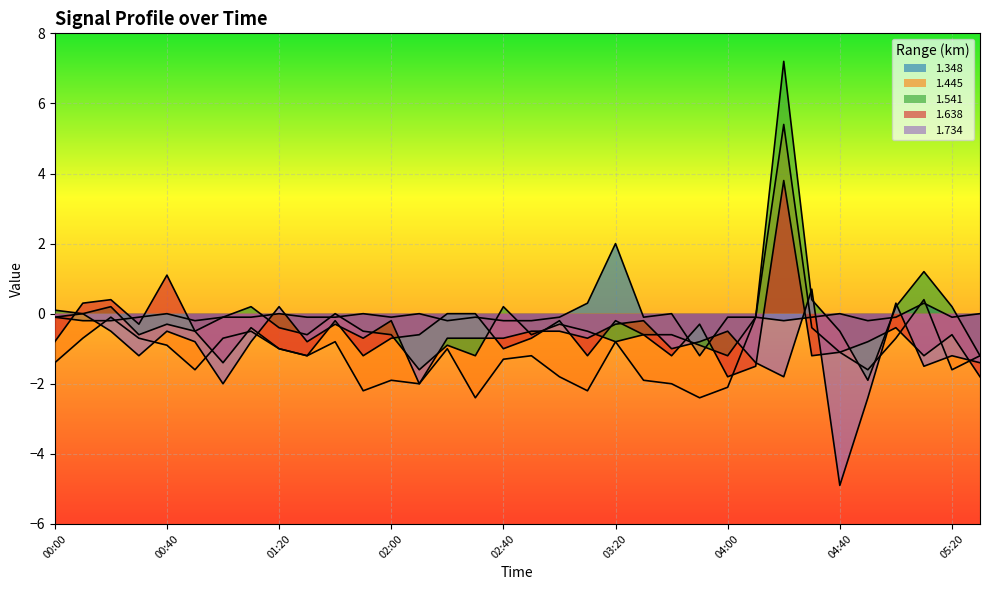

In 1.734, how many points are higher than both neighbors (excluding endpoints)?

10